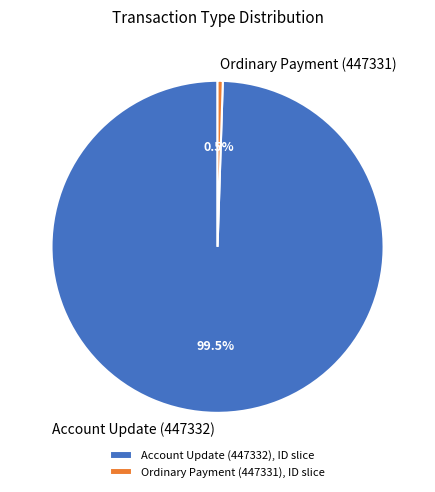

How many segments does this pie chart have?

2